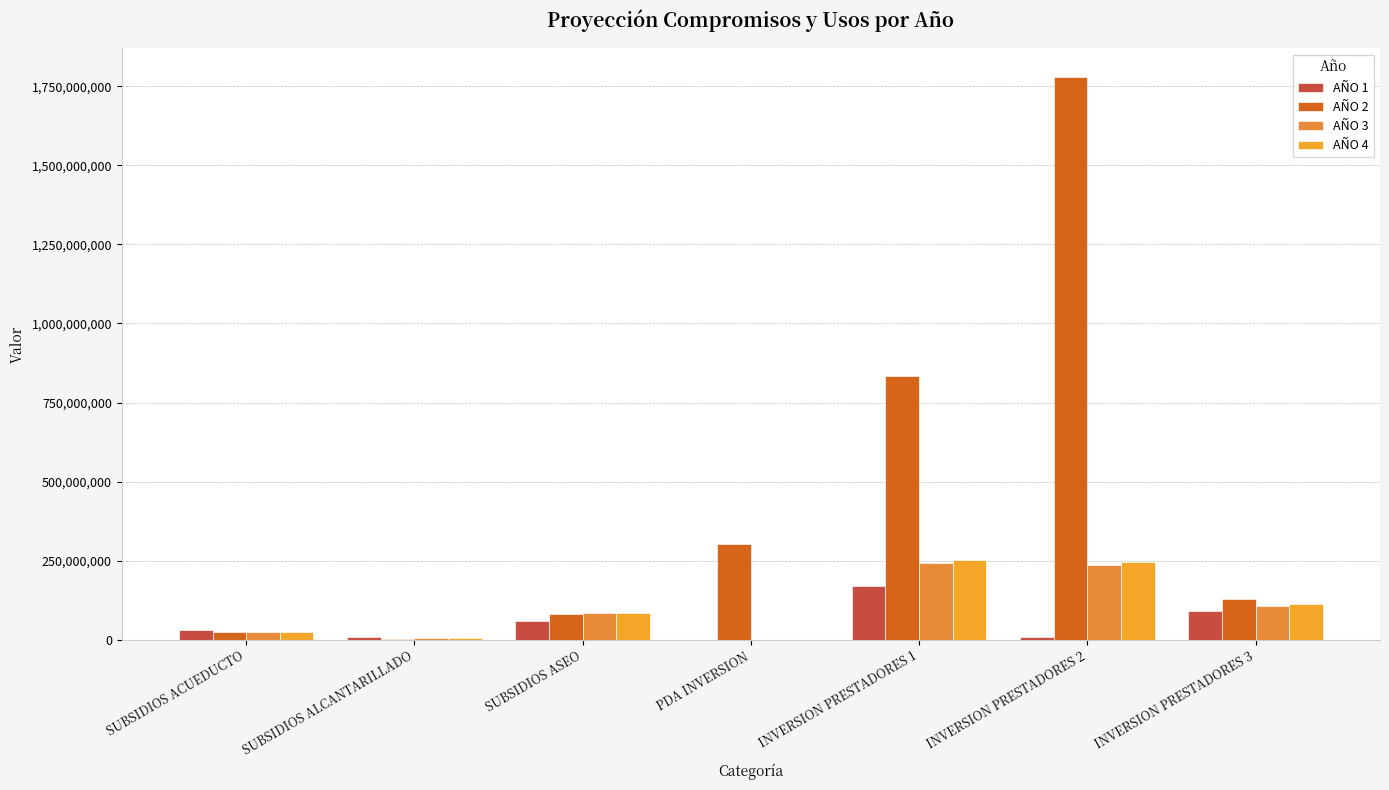

What are all the series names shown in the legend?

AÑO 1, AÑO 2, AÑO 3, AÑO 4